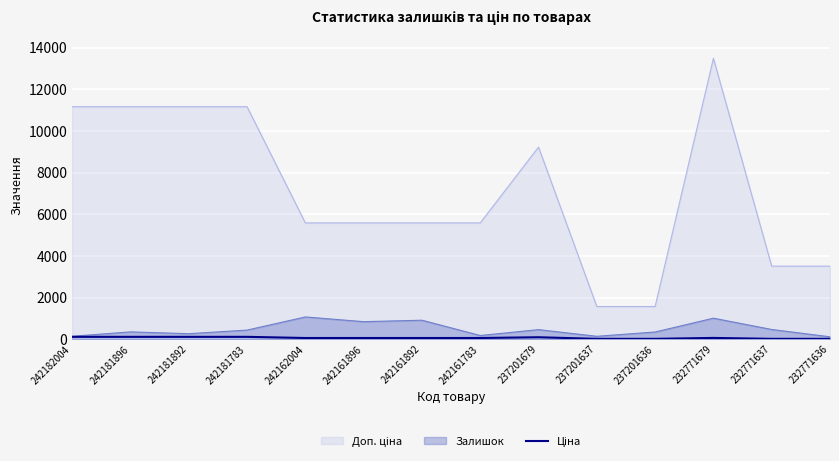

At which category is the sum across all series the highest?

232771679